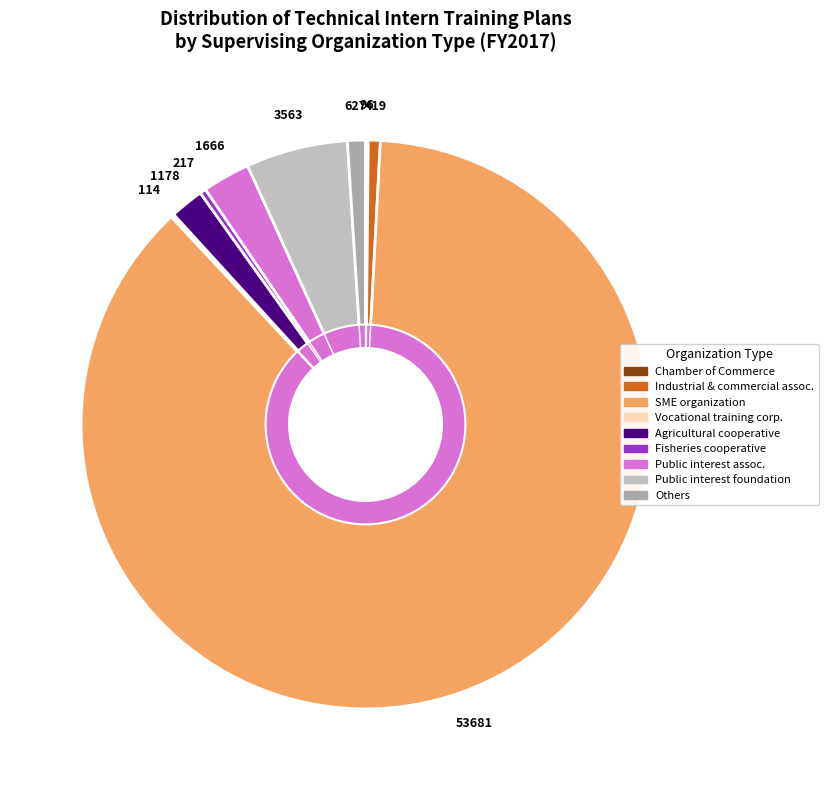

What is the ratio of the value at Industrial and commercial association to the value at Others?

0.7